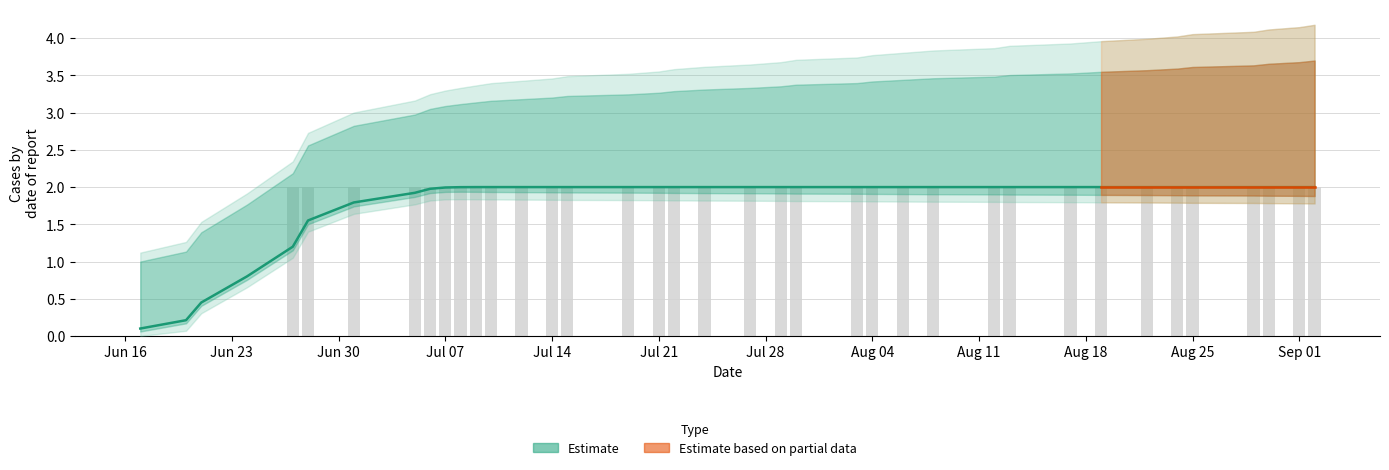

Reading right to left, what are all the values shown in this chart?

2	2	2	2	2	2	2	2	2	2	2	2	2	2	2	2	2	2	2	2	2	2	2	2	2	2	2	2	2	2	2	2	2	2	0	0	0	0